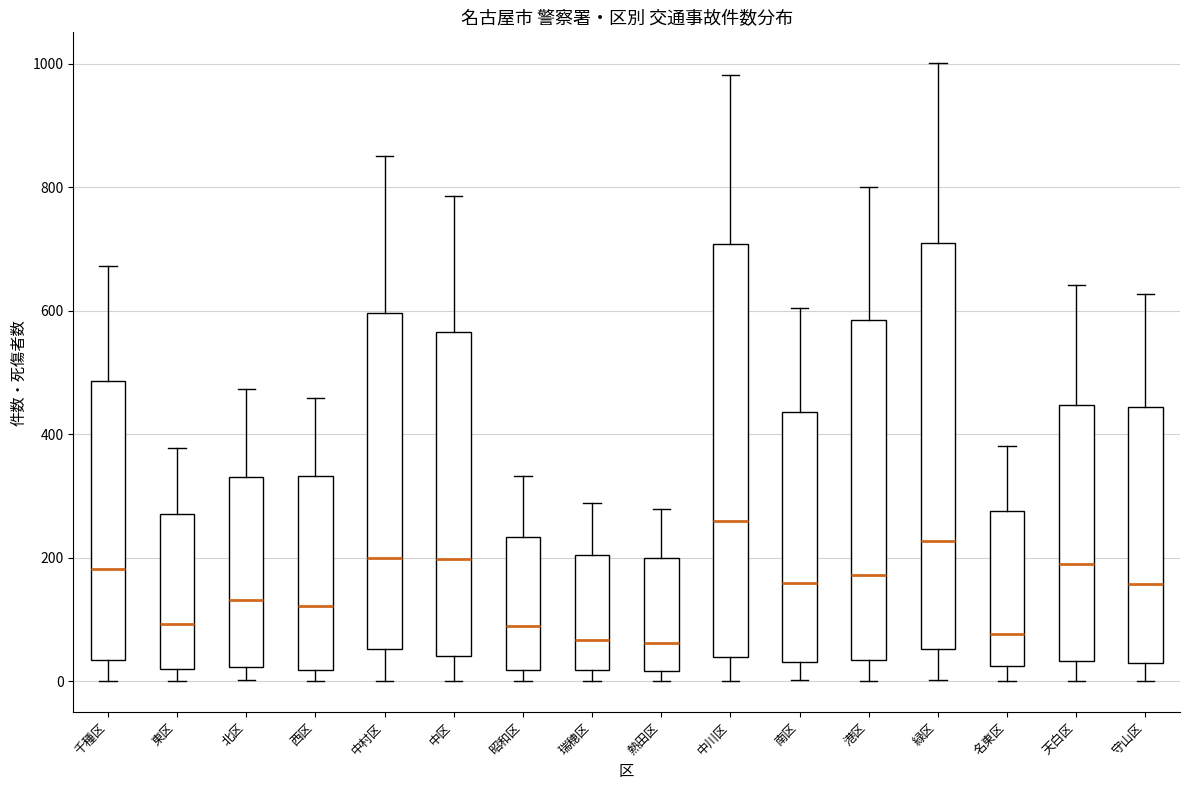

Reading left to right, transcribe this box plot: for each box, give where its median line is, the range the box spans, and where its two whiskers end, as read against the y-axis. The values are not printed on the chart, so give them approximately, as read against the axis.

千種区: median 180, box 40 to 480, whiskers 0 to 680
東区: median 100, box 20 to 280, whiskers 0 to 380
北区: median 140, box 20 to 340, whiskers 0 to 480
西区: median 120, box 20 to 340, whiskers 0 to 460
中村区: median 200, box 60 to 600, whiskers 0 to 860
中区: median 200, box 40 to 560, whiskers 0 to 780
昭和区: median 80, box 20 to 240, whiskers 0 to 340
瑞穂区: median 60, box 20 to 200, whiskers 0 to 280
熱田区: median 60, box 20 to 200, whiskers 0 to 280
中川区: median 260, box 40 to 700, whiskers 0 to 980
南区: median 160, box 40 to 440, whiskers 0 to 600
港区: median 180, box 40 to 580, whiskers 0 to 800
緑区: median 220, box 60 to 700, whiskers 0 to 1000
名東区: median 80, box 20 to 280, whiskers 0 to 380
天白区: median 200, box 40 to 440, whiskers 0 to 640
守山区: median 160, box 20 to 440, whiskers 0 to 620